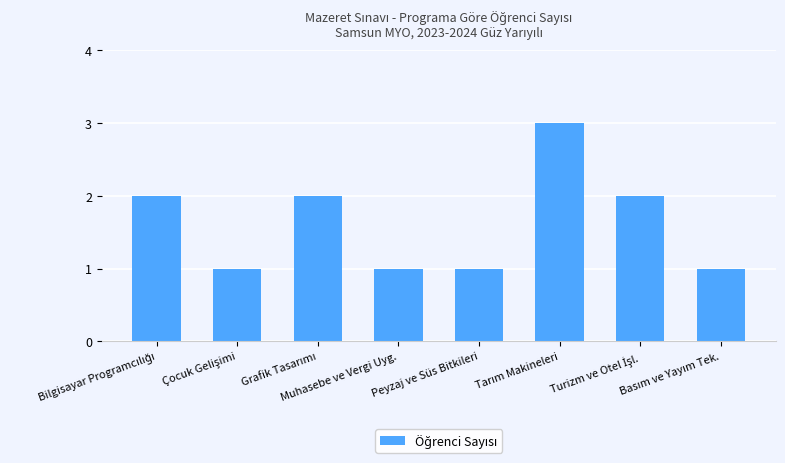

Does the chart contain any negative values?

No